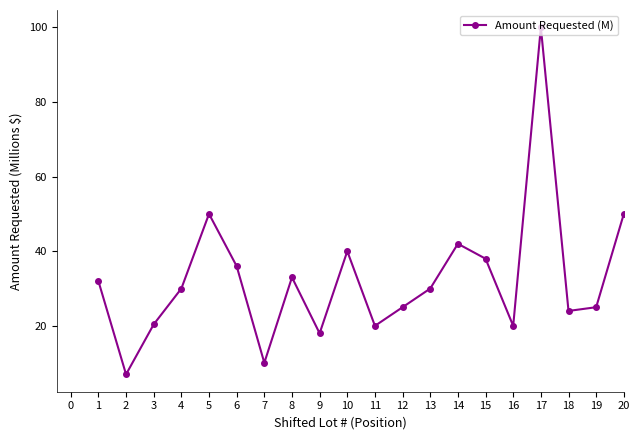

What is the smallest value displayed?

7.0